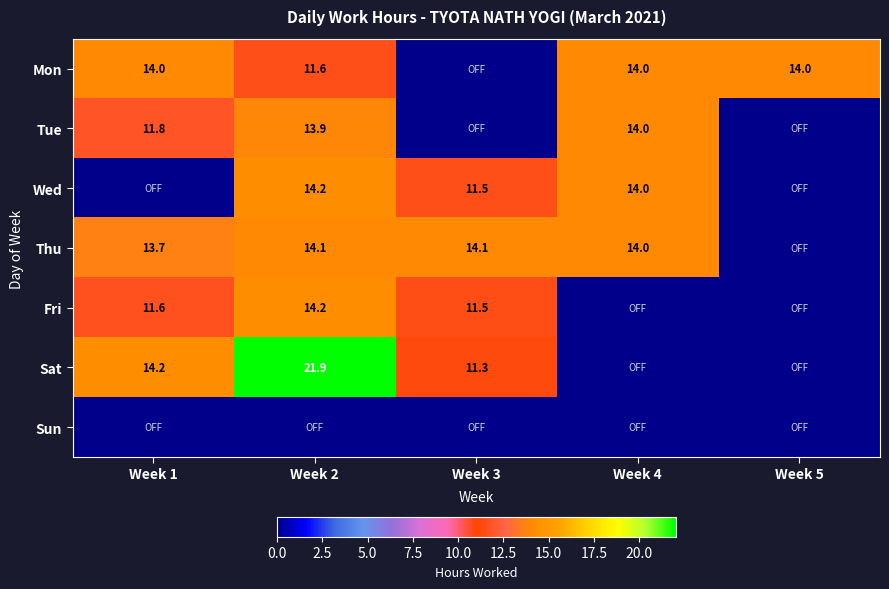

The Mon series shows 14.0 at Week 1. True or false?

True